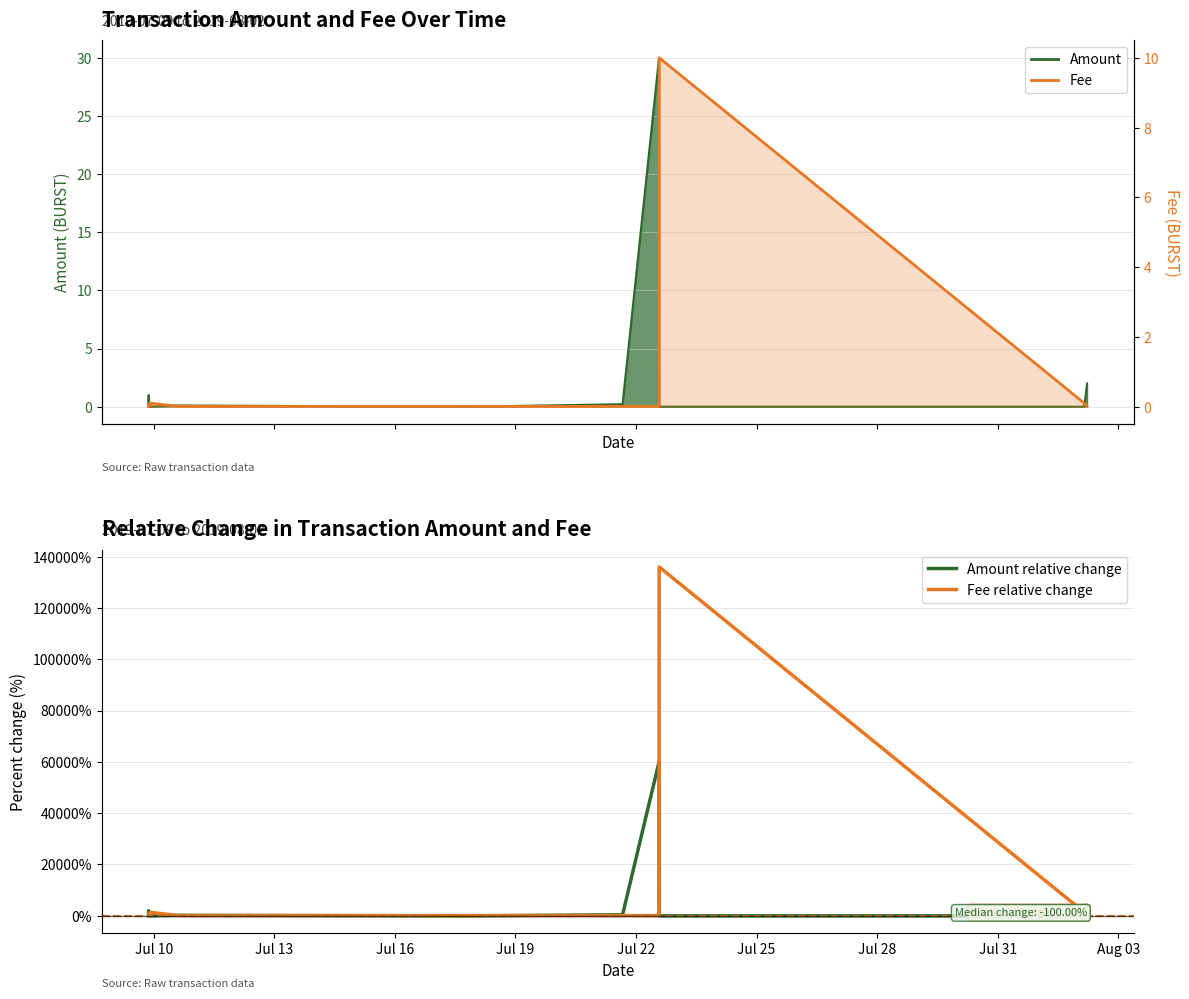

What is the label of the 9th point from the left?

Aug 03